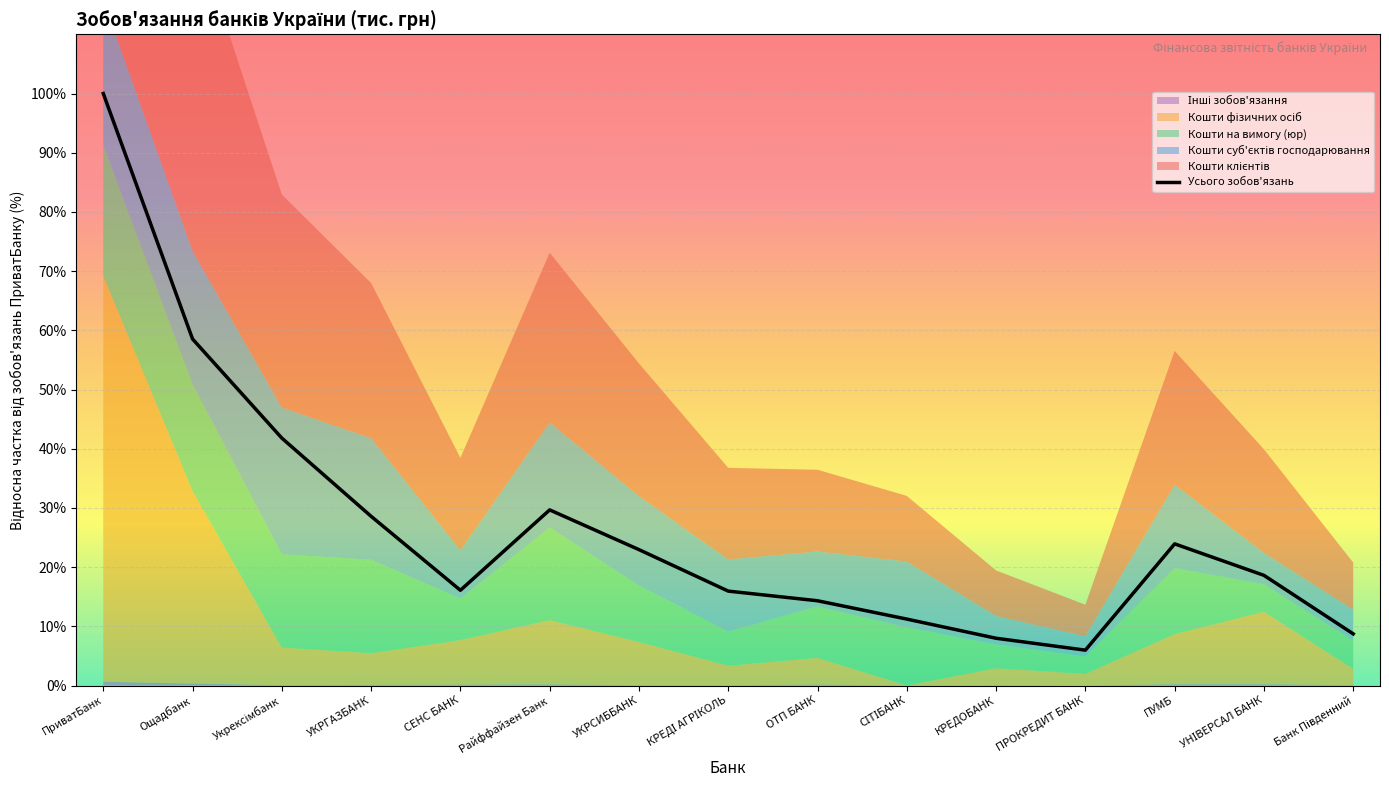

Which category has the highest value in the Усього зобов'язань series?

ПриватБанк